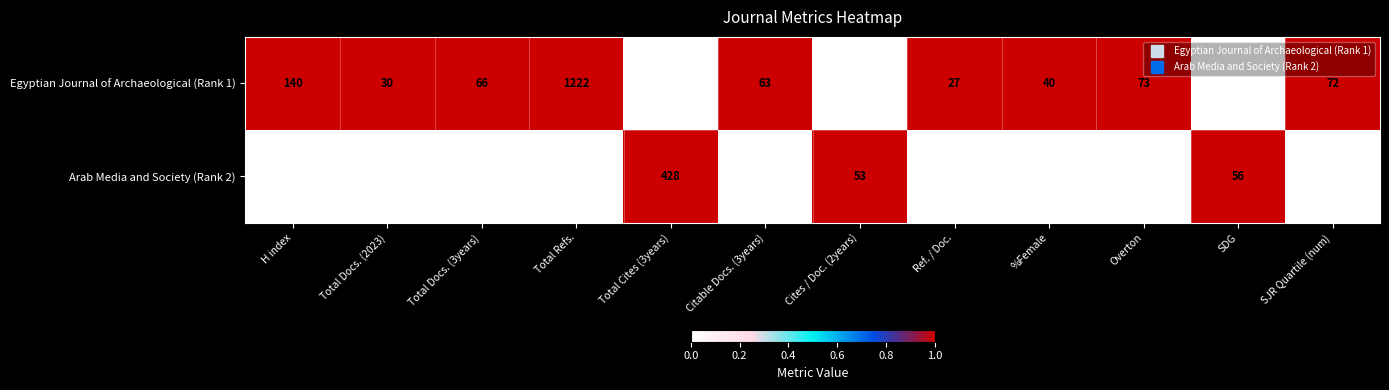

How many values in Egyptian Journal of Archaeological (Rank 1) are above zero?

11